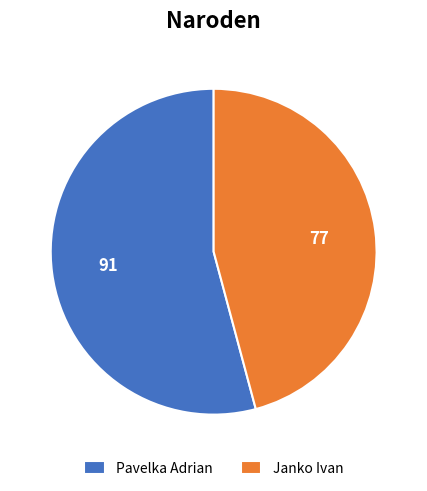

Approximately how many times larger is the value at Pavelka Adrian compared to Janko Ivan?

1.2